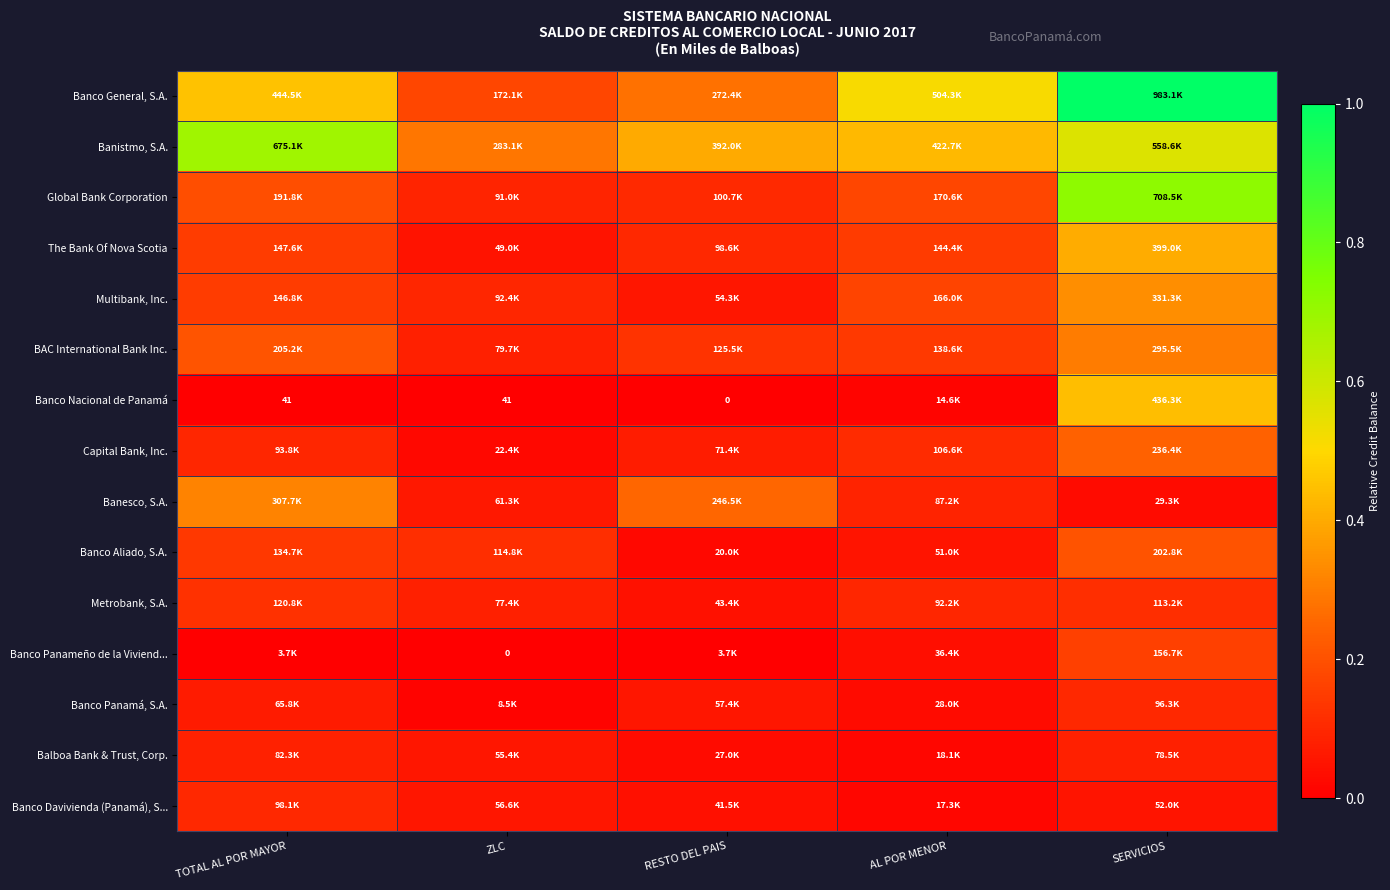

At which category does the chart reach its peak across all series?

SERVICIOS